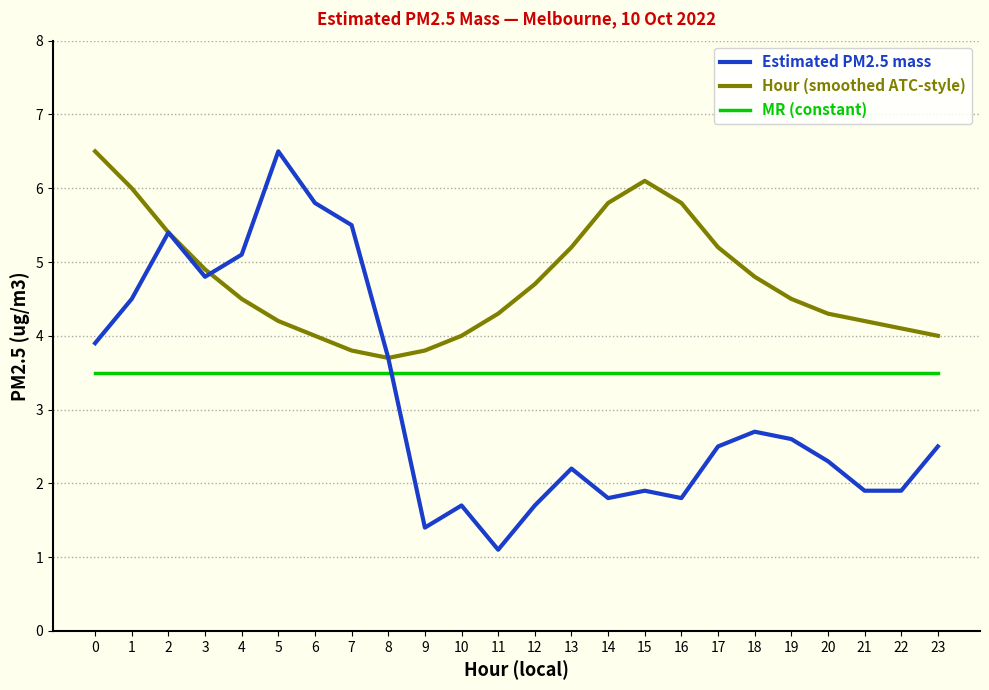

Which series has the largest range (max minus min)?

Estimated PM2.5 mass